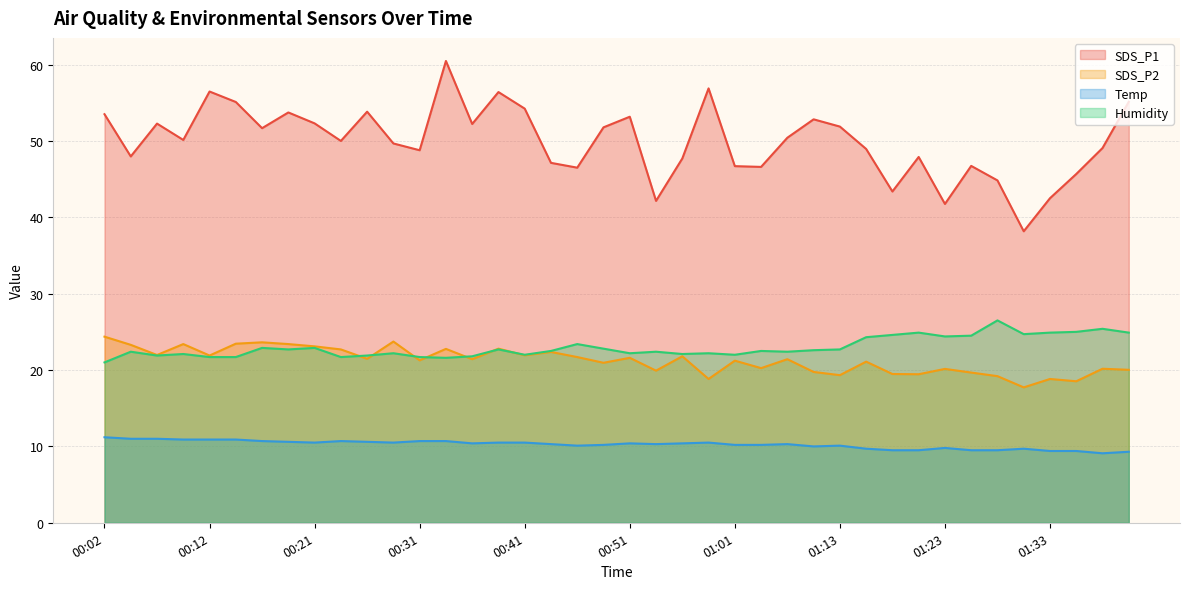

What is the greatest value displayed?

60.5